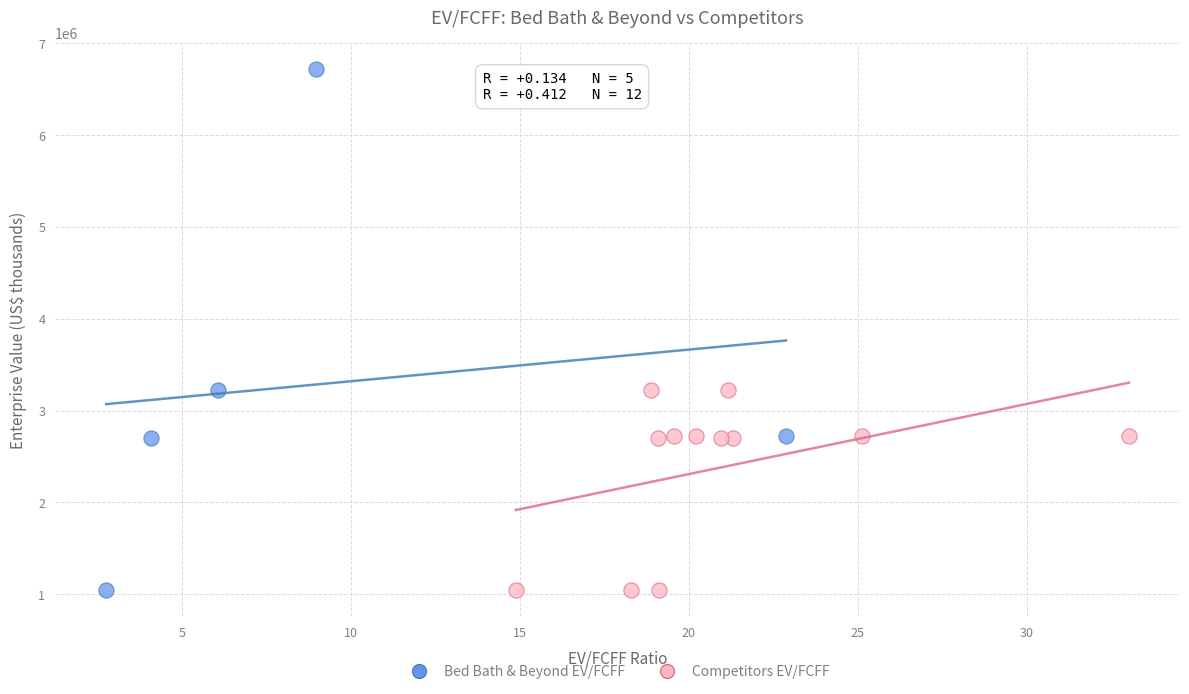

Which series has the largest Y range (max minus min)?

Bed Bath & Beyond EV/FCFF